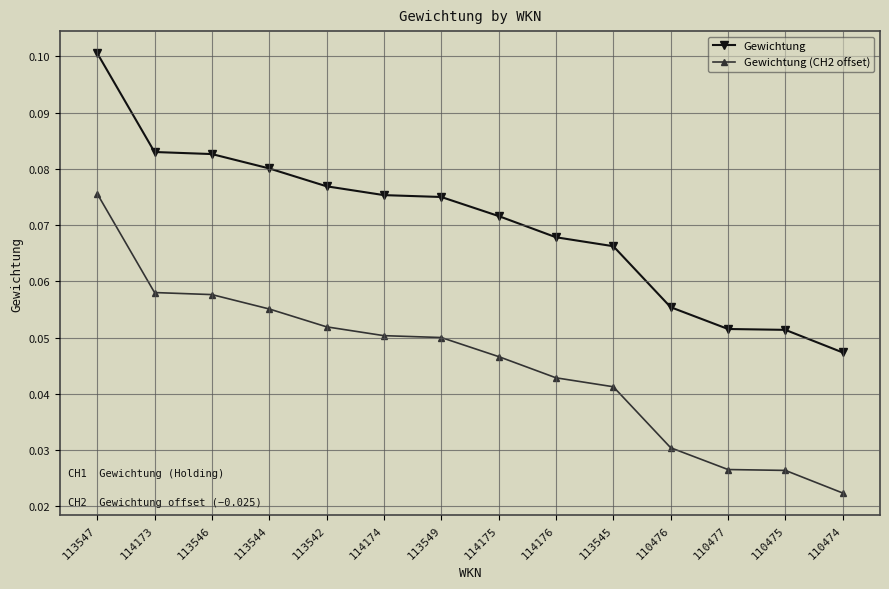

How many lines are shown in the chart?

2